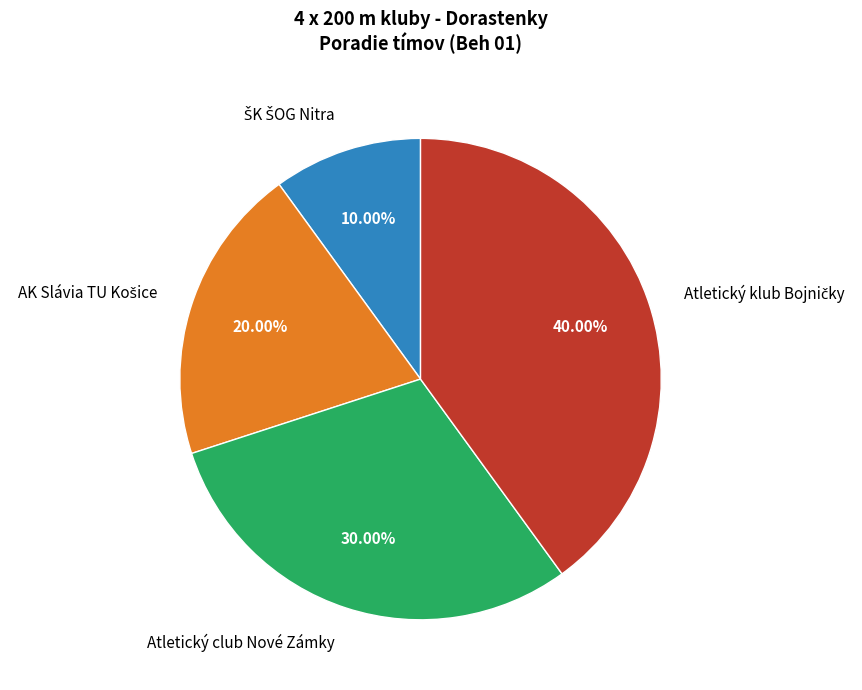

Is there a majority slice in this chart?

No